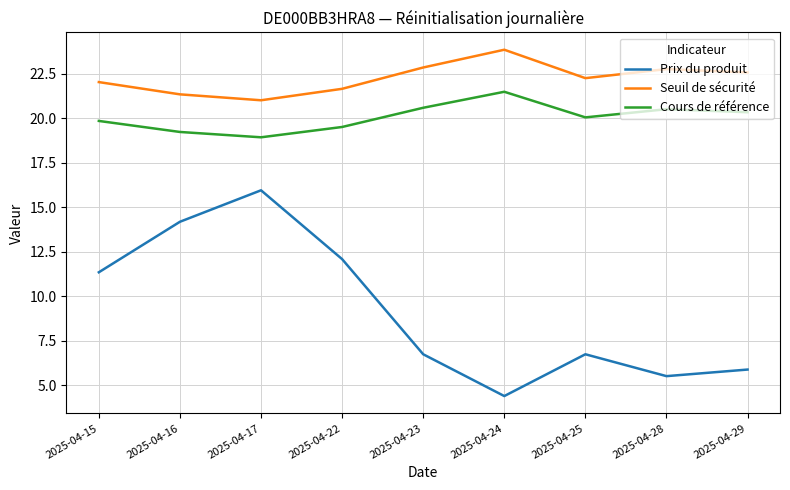

What is the difference between the Seuil de sécurité values at 2025-04-22 and 2025-04-28?

1.1